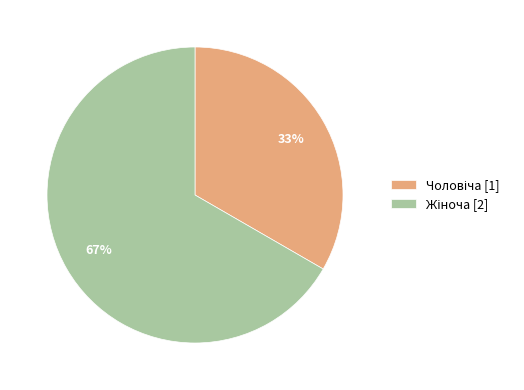

Count the number of slices in the pie.

2